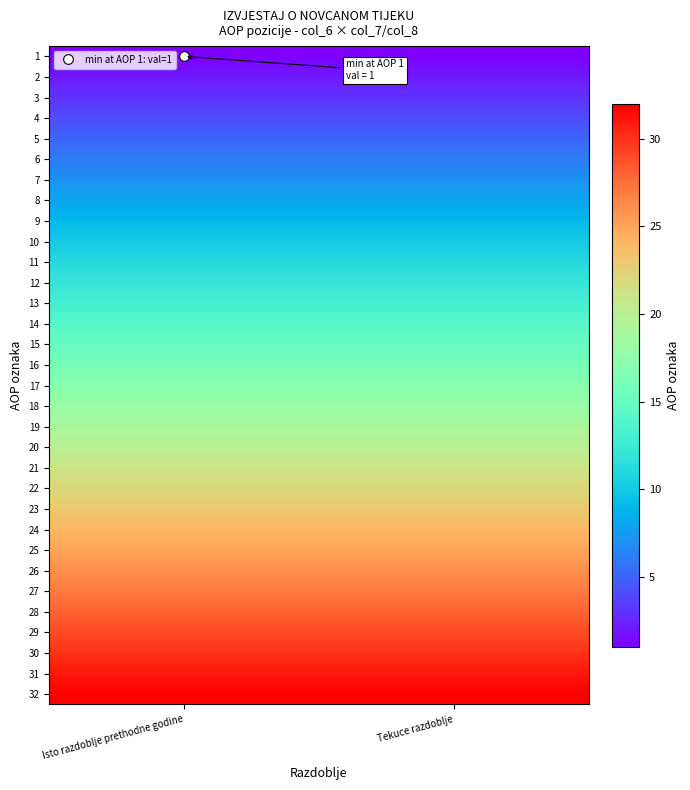

Which category has the lowest value across all series?

Isto razdoblje prethodne godine